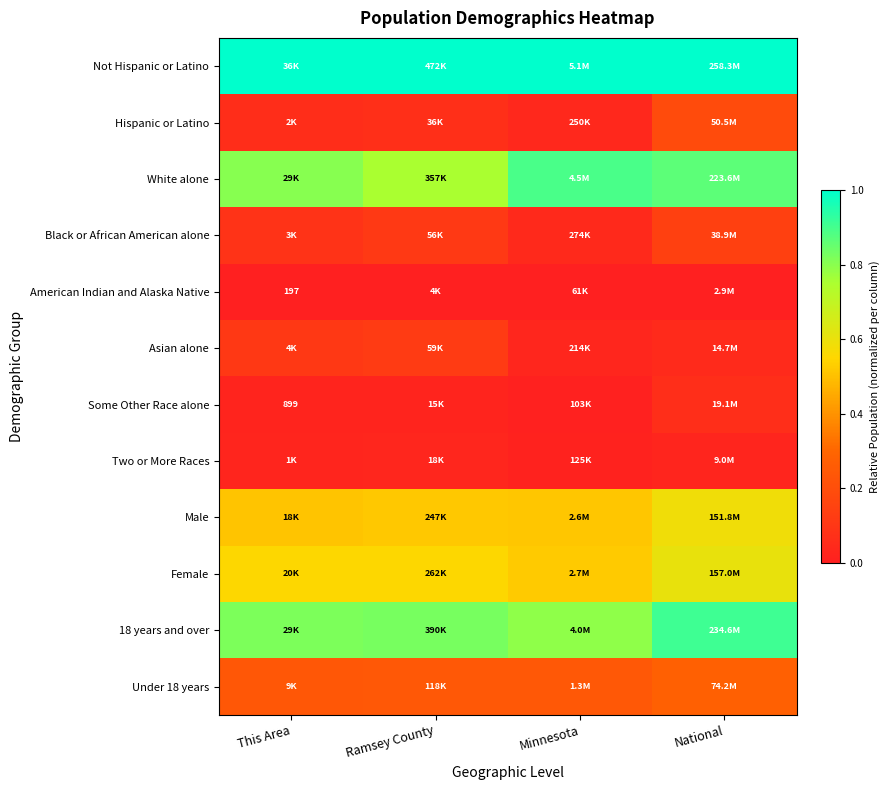

What is the total value across all series at Ramsey County?

4.2